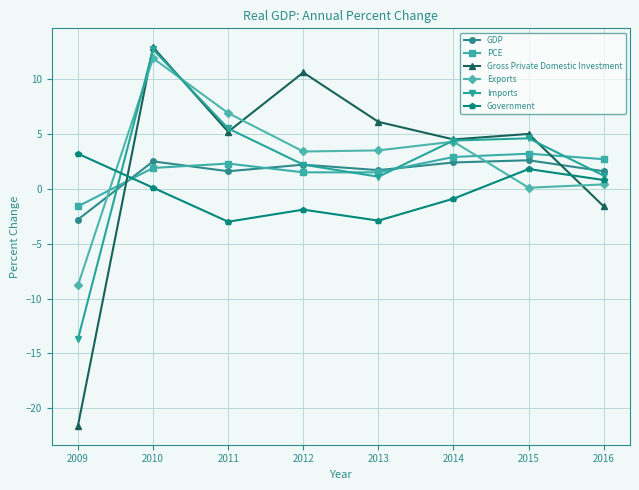

How many data points in Exports are less than 3?

3